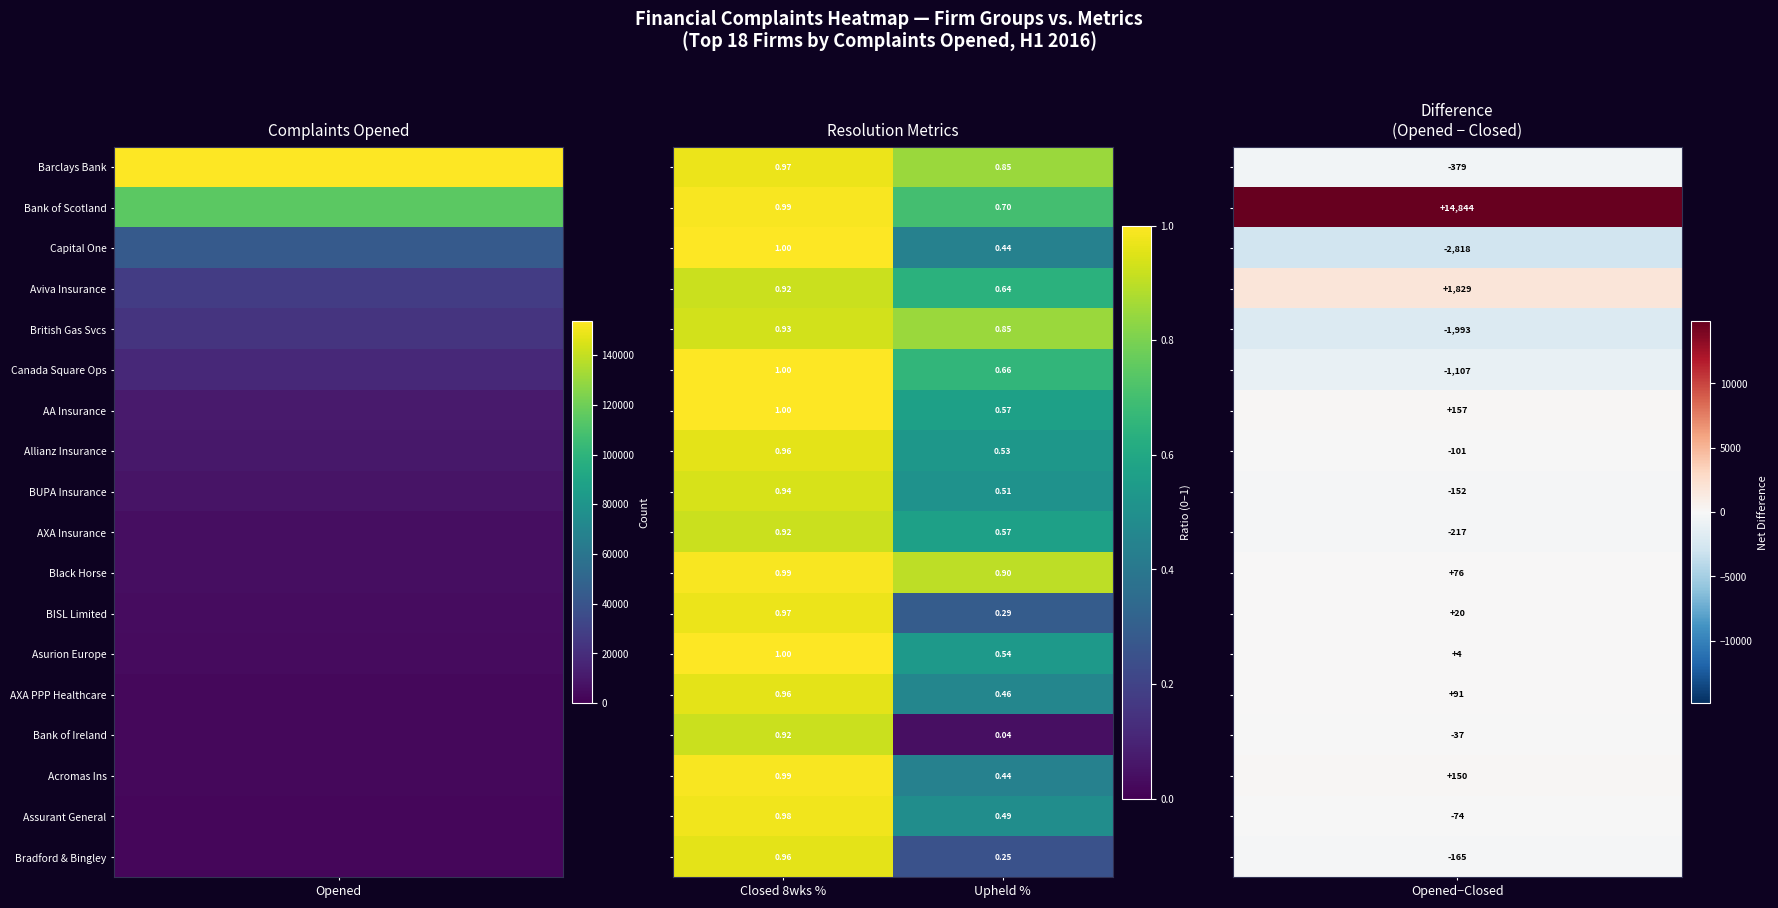

Which category has the lowest value across all series?

Upheld %